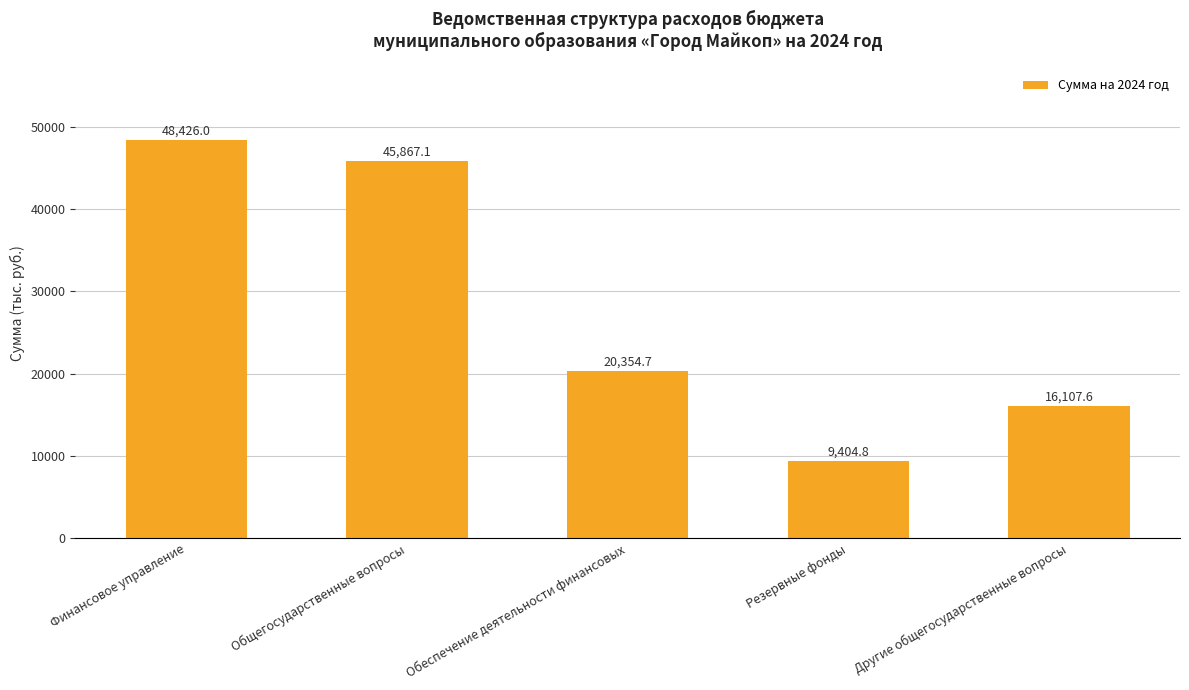

The chart shows a value of 87009.1 at Финансовое управление. True or false?

False